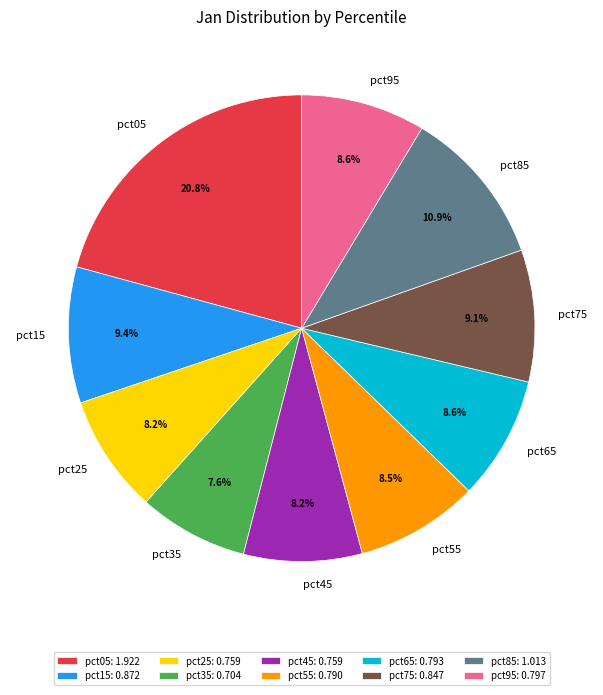

To the nearest percent, what is the difference between the pct65 and pct85 slice percentages?

2%